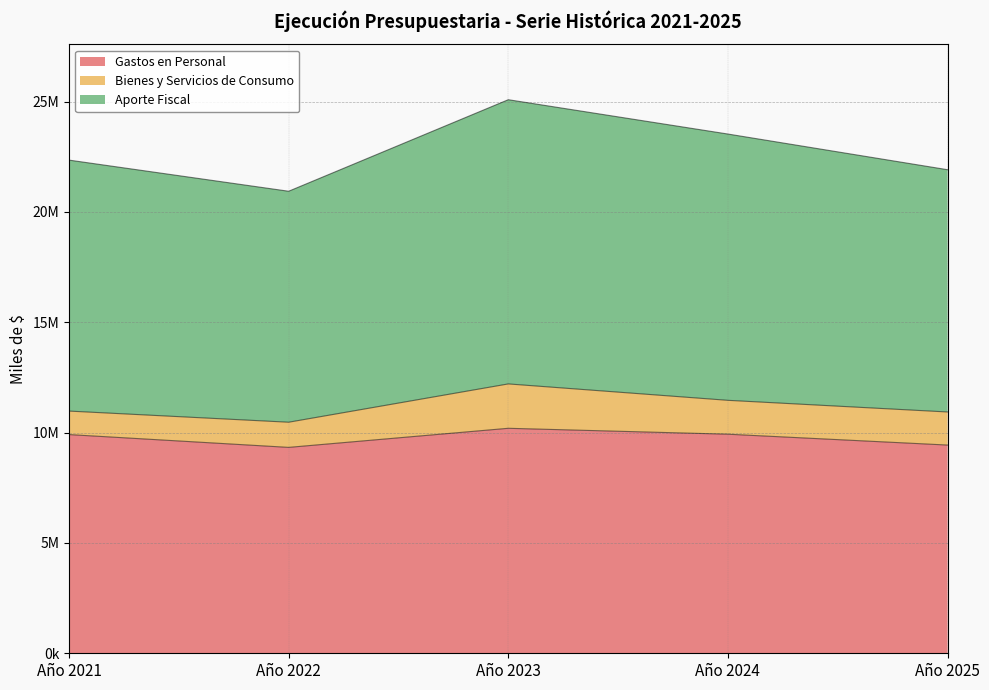

Is the value of Gastos en Personal at Año 2023 greater than the value of Aporte Fiscal at Año 2023?

No